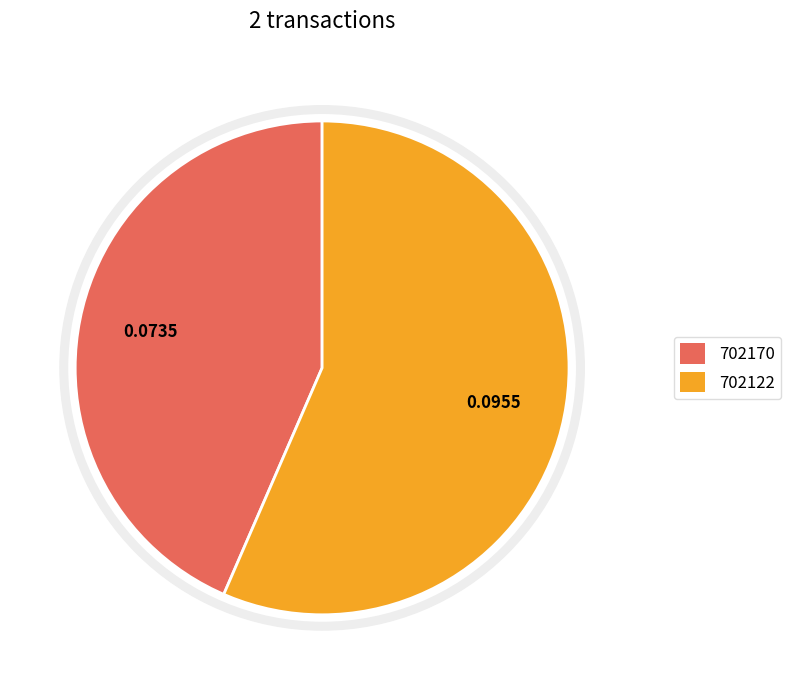

To the nearest percent, what is the difference between the 702170 and 702122 slice percentages?

13%